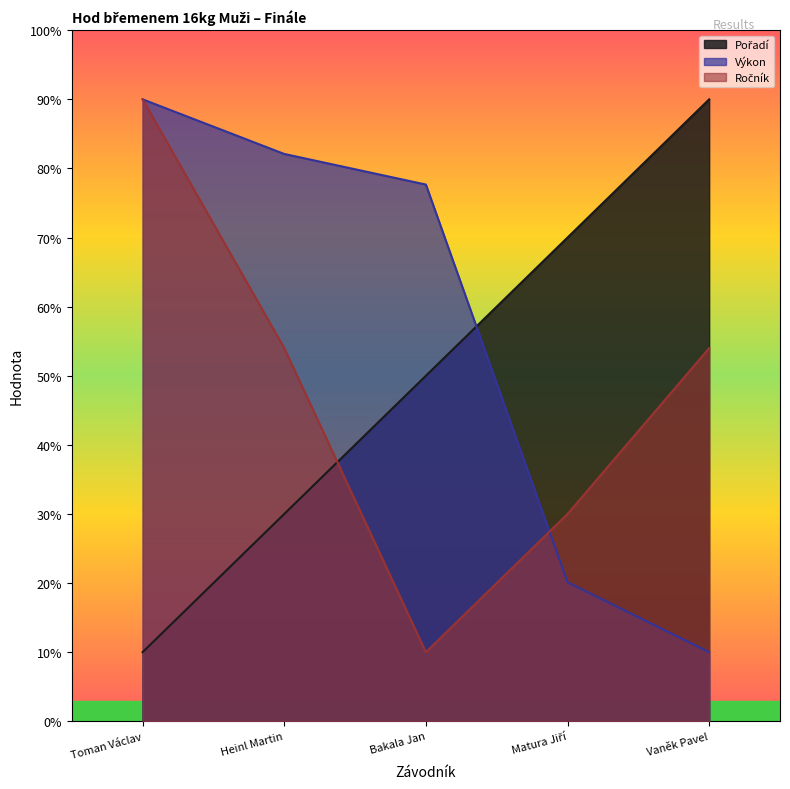

Rank the series at Vaněk Pavel from highest to lowest value.

Pořadí, Ročník, Výkon